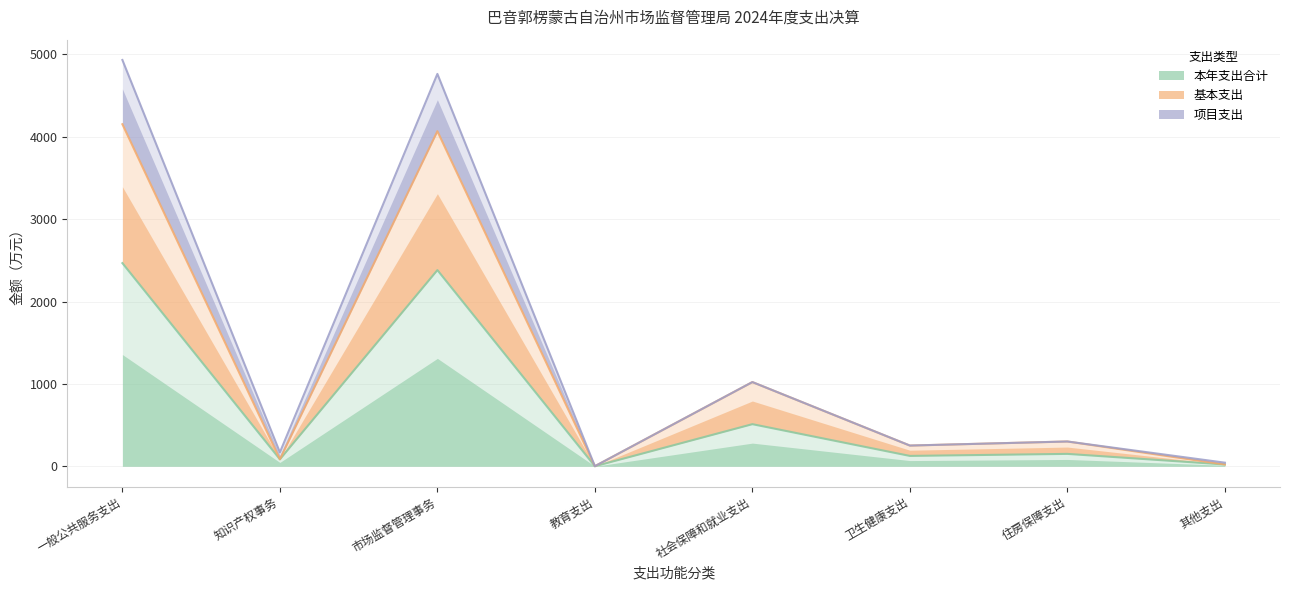

True or false: 项目支出 and 基本支出 intersect in this chart.

False